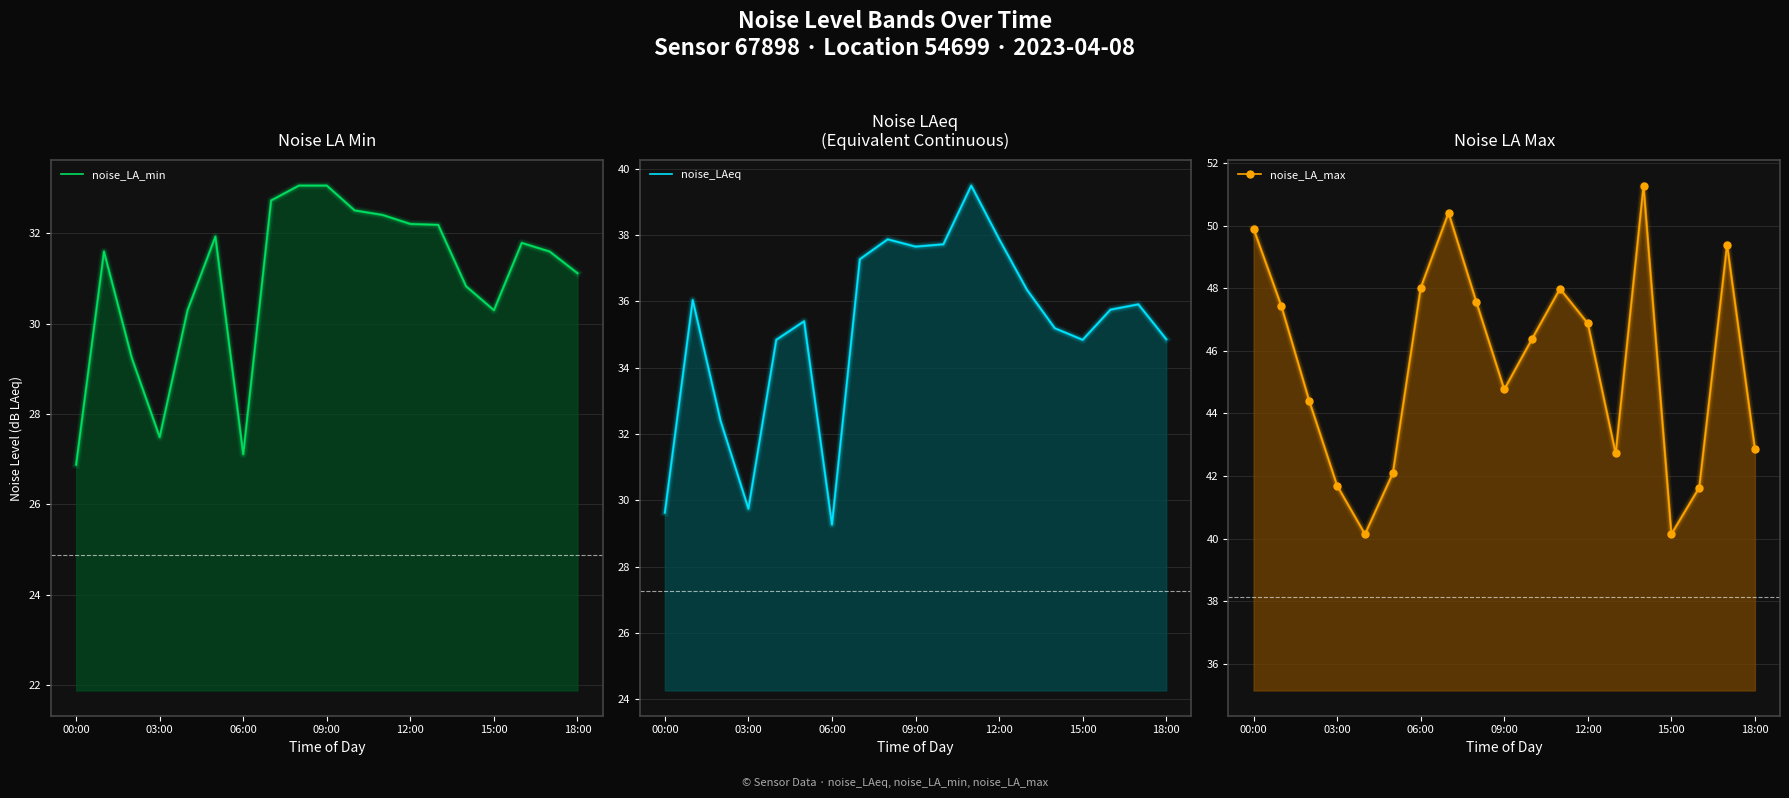

At which label does noise_LAeq reach its peak?

11